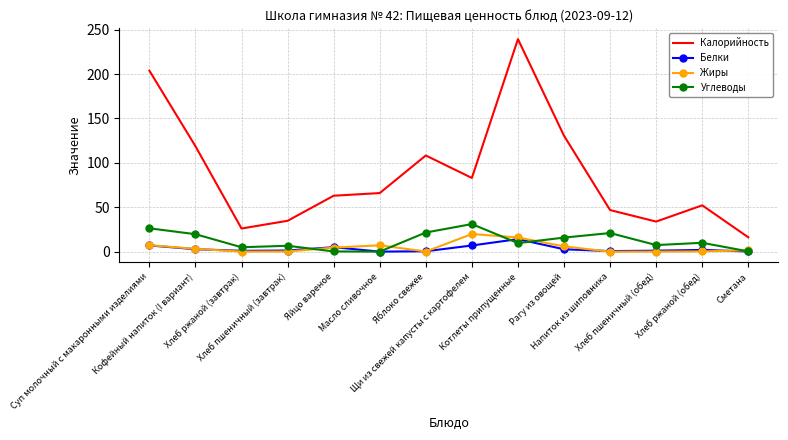

At which category is the sum across all series the highest?

Котлеты припущенные